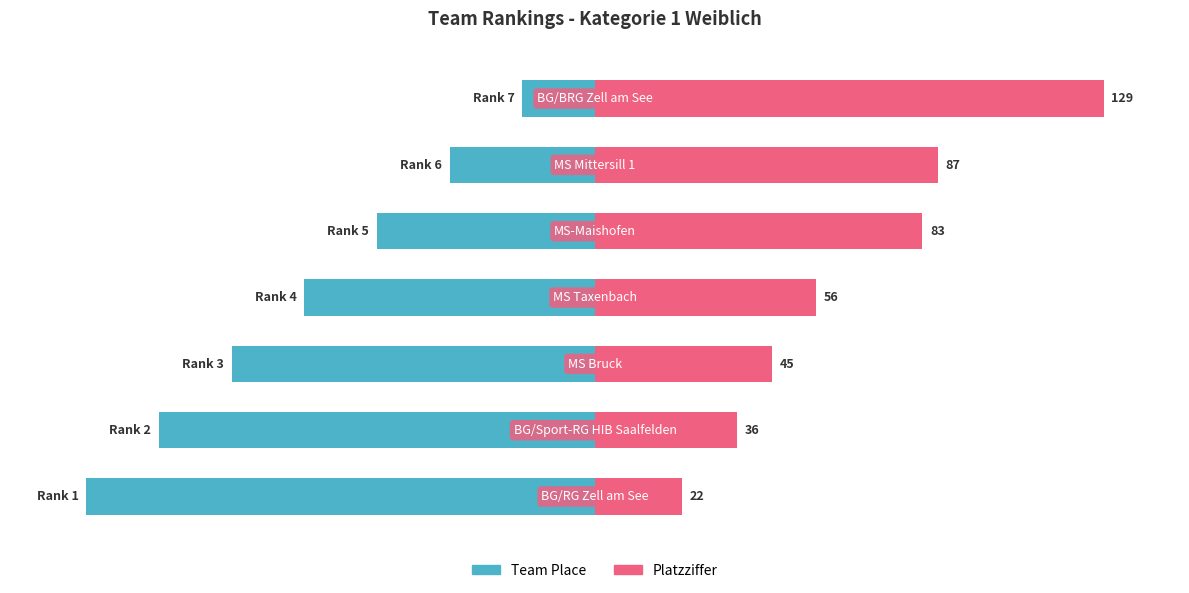

Rank the categories by Platzziffer value from highest to lowest.

6, 5, 4, 3, 2, 1, 0